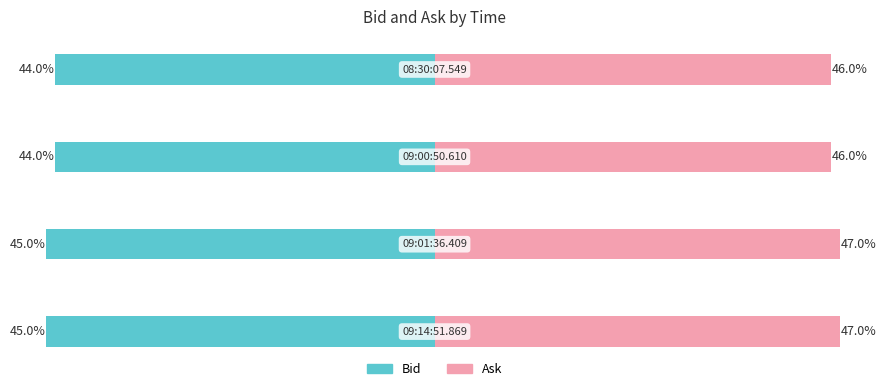

Between 2 and 3, which series saw the biggest shift?

Bid